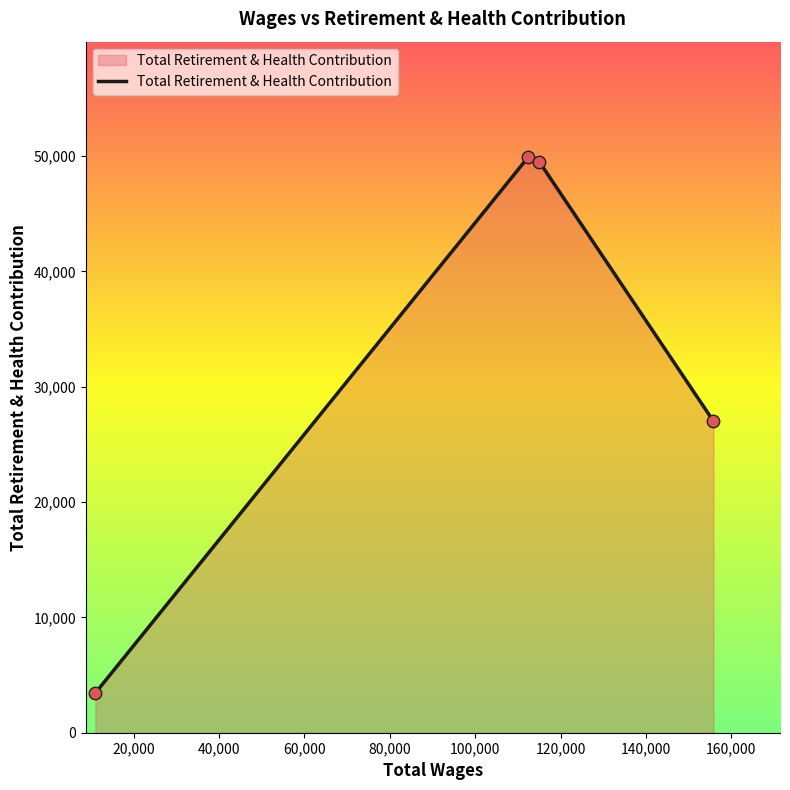

True or false: the data has more than 0 interior local peaks.

True